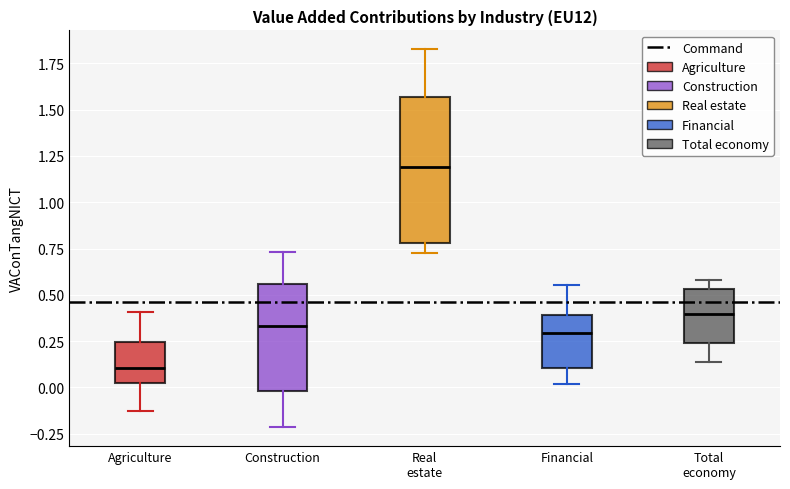

Which box has the highest median line?

Real estate